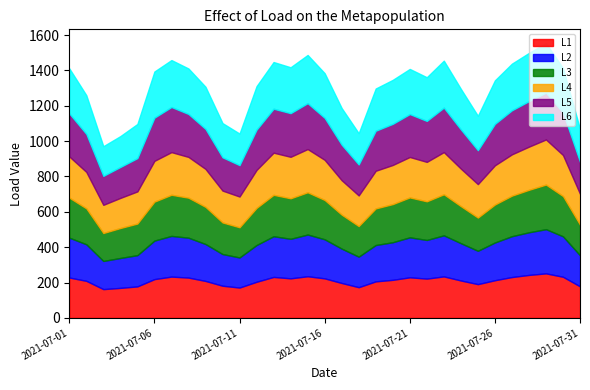

Which series has the largest total across all categories?

L6